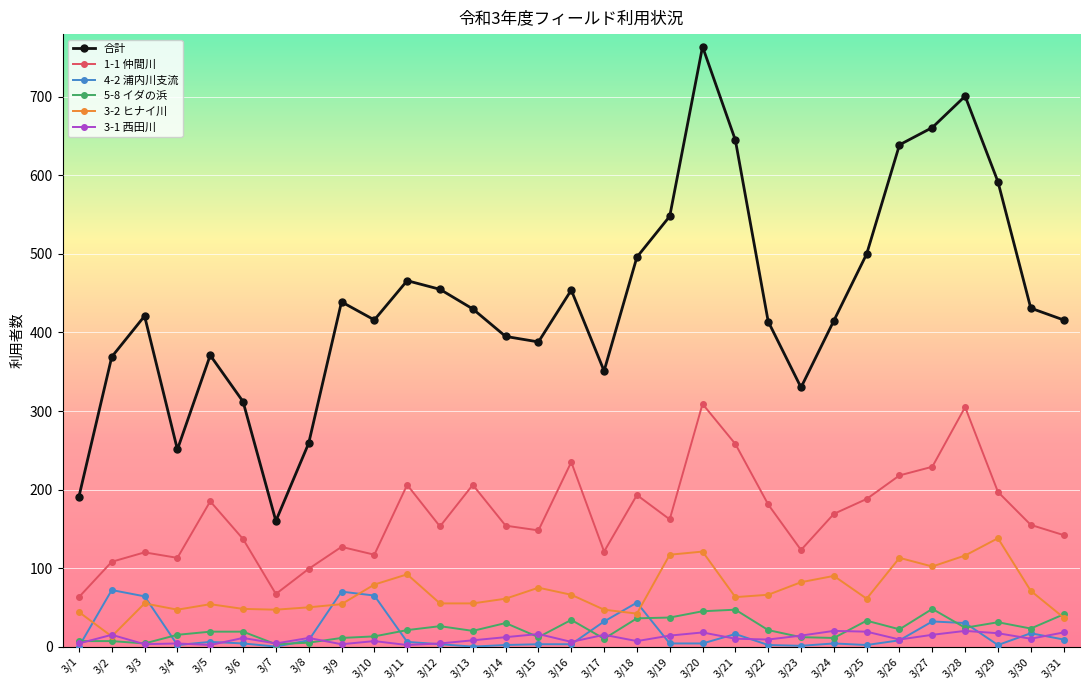

What is the difference between the maximum and minimum values in the 4-2 浦内川支流 series?

72